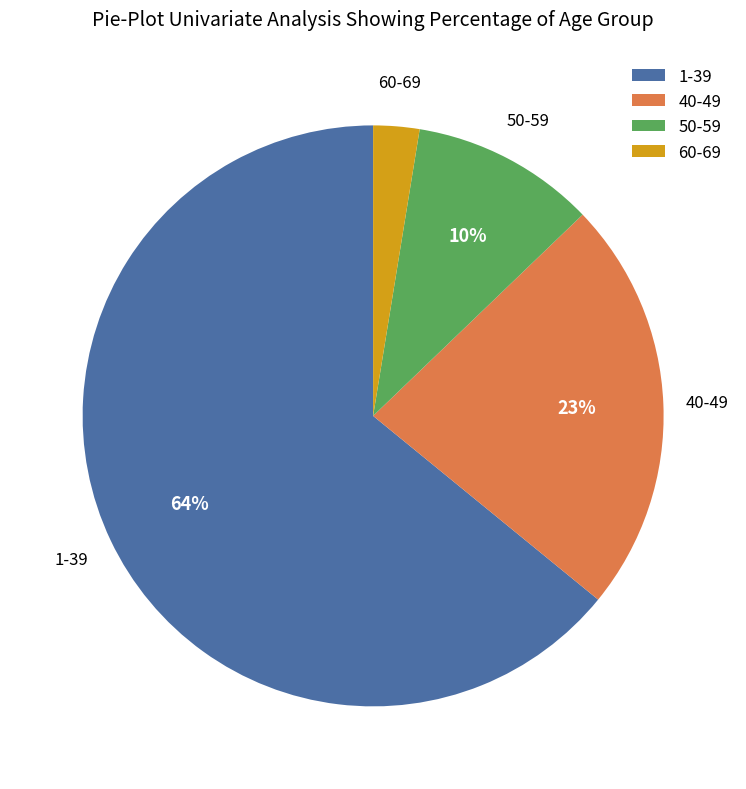

The 40-49 slice represents 23% of the pie. True or false?

True